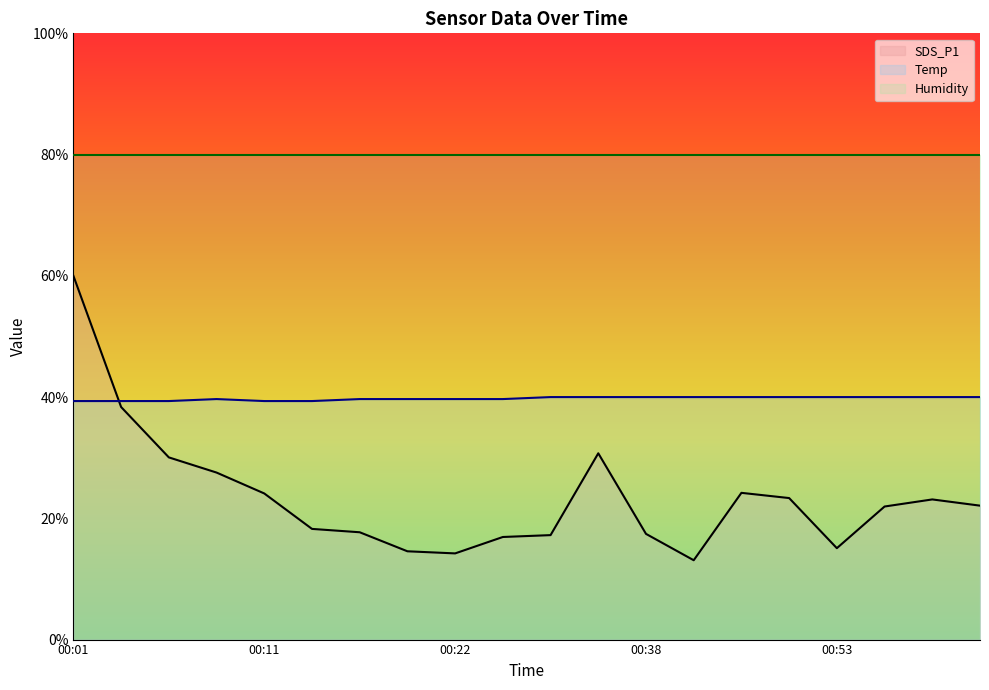

List the series in order of their overall mean, highest first.

Humidity, Temp, SDS_P1